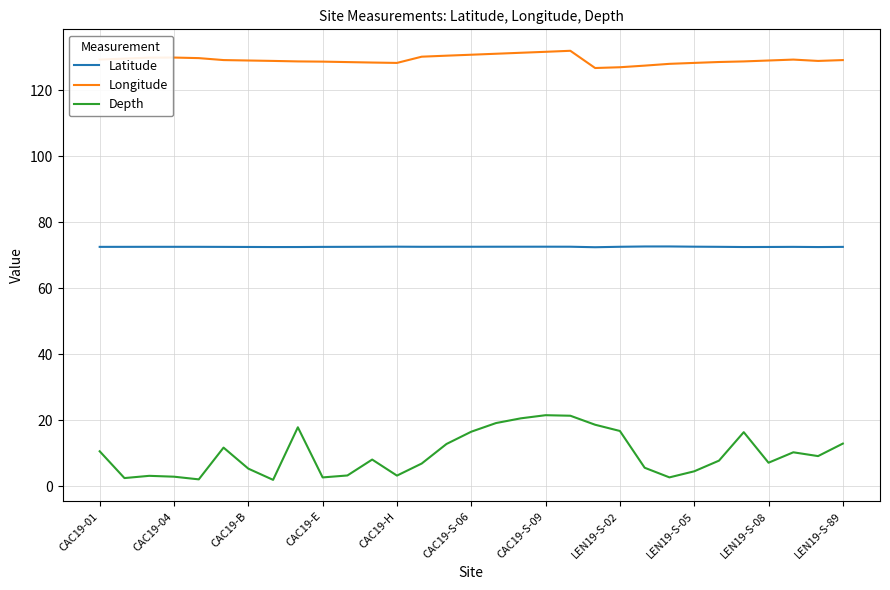

What is the difference between the maximum and minimum values in the Latitude series?

0.2